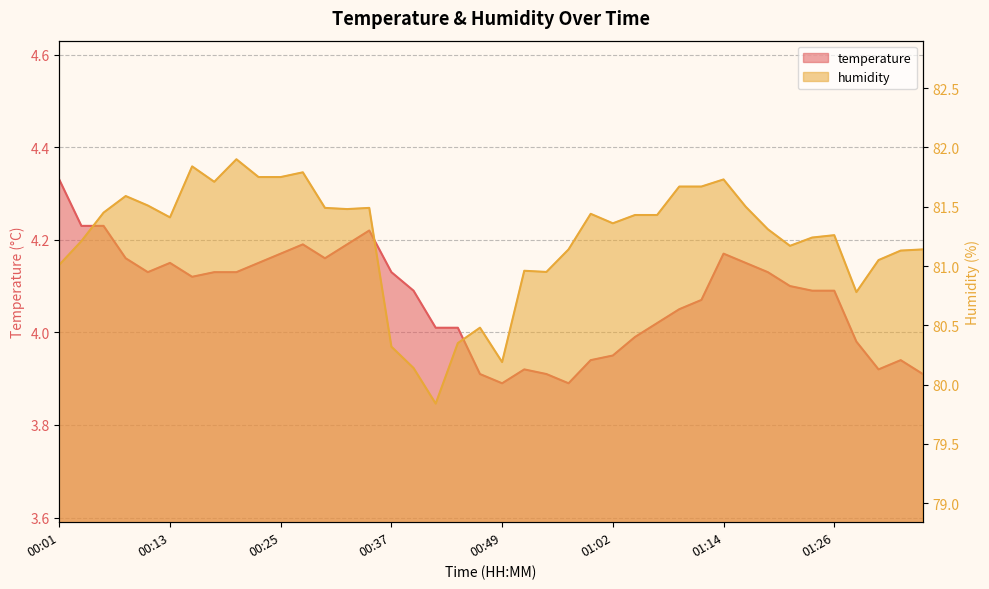

Reading left to right, list all the values displayed in this chart.

temperature: 4.3	4.2	4.2	4.2	4.1	4.2	4.1	4.1	4.1	4.2	4.2	4.2	4.2	4.2	4.2	4.1	4.1	4.0	4.0	3.9	3.9	3.9	3.9	3.9	3.9	4.0	4.0	4.0	4.0	4.1	4.2	4.2	4.1	4.1	4.1	4.1	4.0	3.9	3.9	3.9
humidity: 81.0	81.2	81.5	81.6	81.5	81.4	81.8	81.7	81.9	81.8	81.8	81.8	81.5	81.5	81.5	80.3	80.1	79.8	80.3	80.5	80.2	81.0	81.0	81.1	81.4	81.4	81.4	81.4	81.7	81.7	81.7	81.5	81.3	81.2	81.2	81.3	80.8	81.0	81.1	81.1